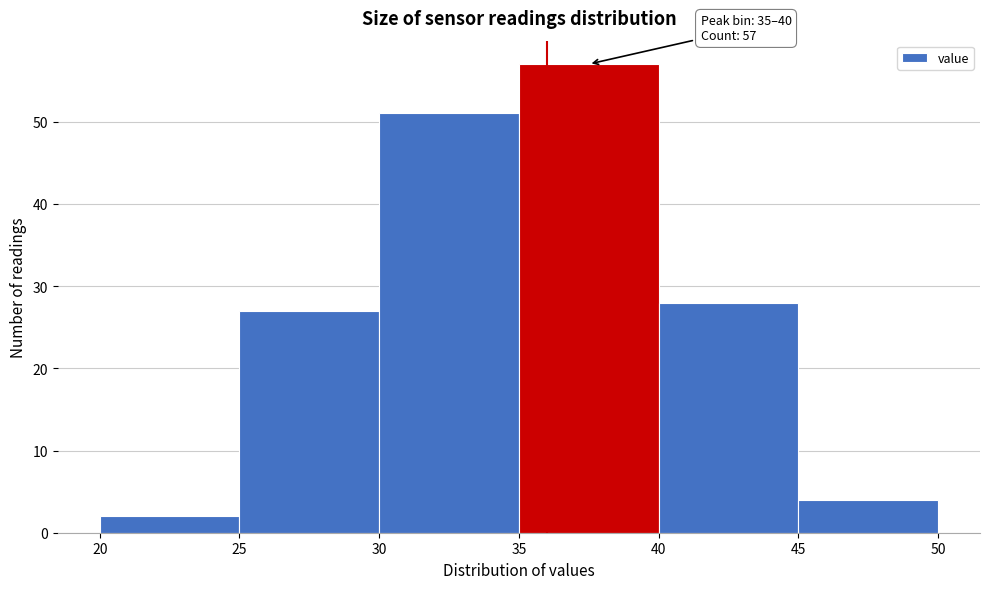

Over which range of the x-axis is the bar tallest?

35 to 40